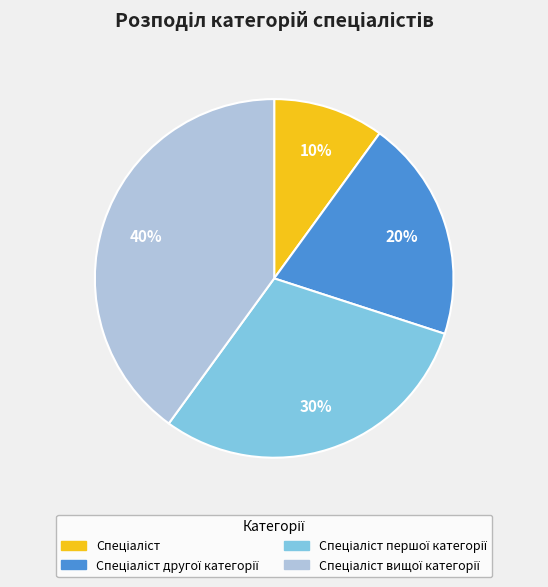

Does any single category account for the majority?

No